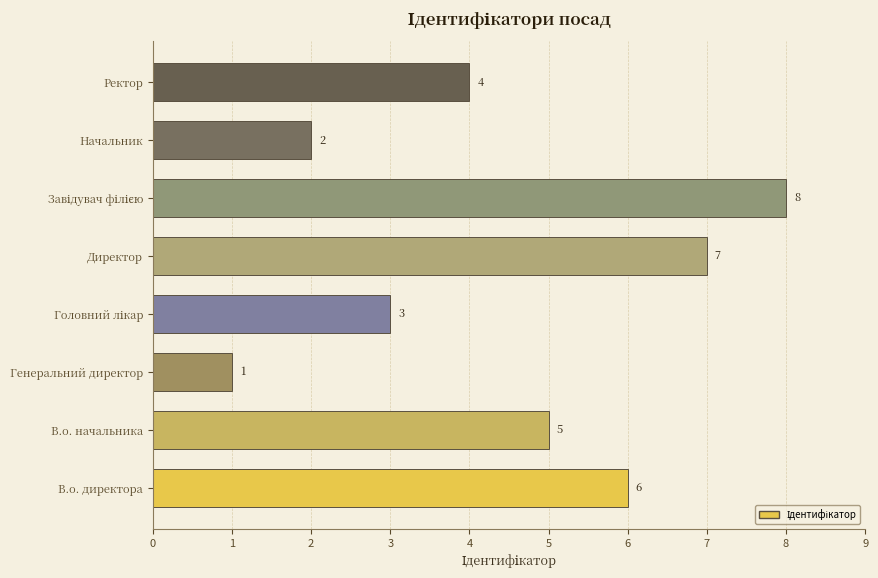

What is the change in value from В.о. начальника to Директор?

+2